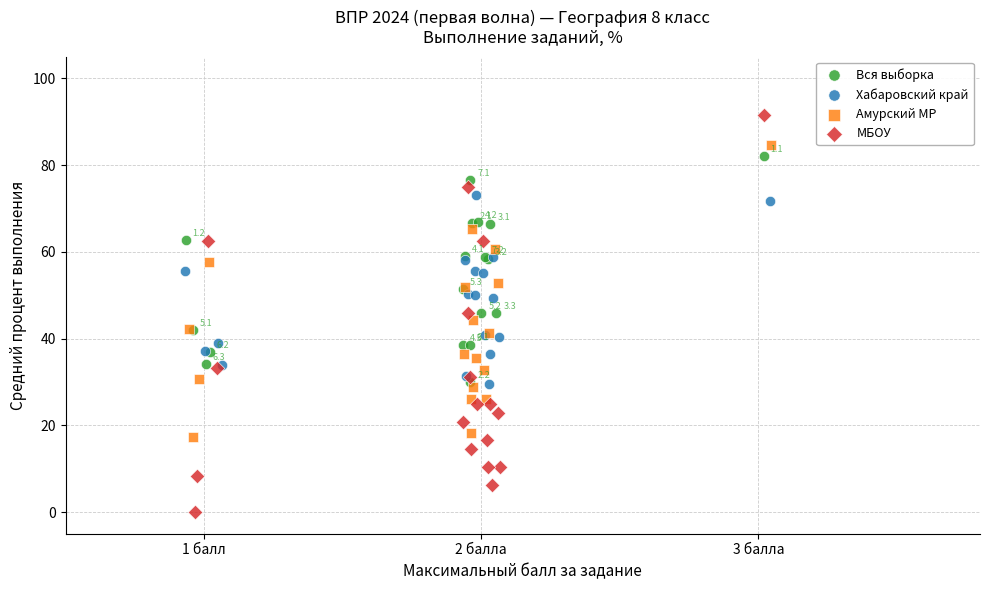

What are all the series names shown in the legend?

Вся выборка, Хабаровский край, Амурский МР, МБОУ